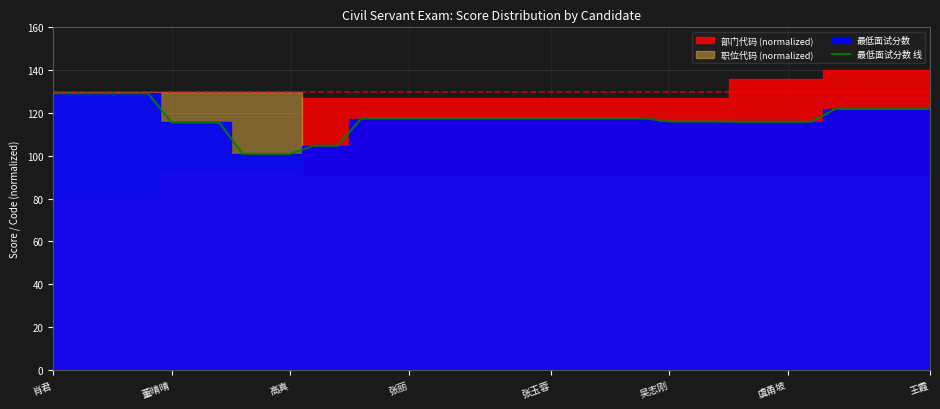

Is it true that 最低面试分数 线 equals 121.9 at 王霞?

True